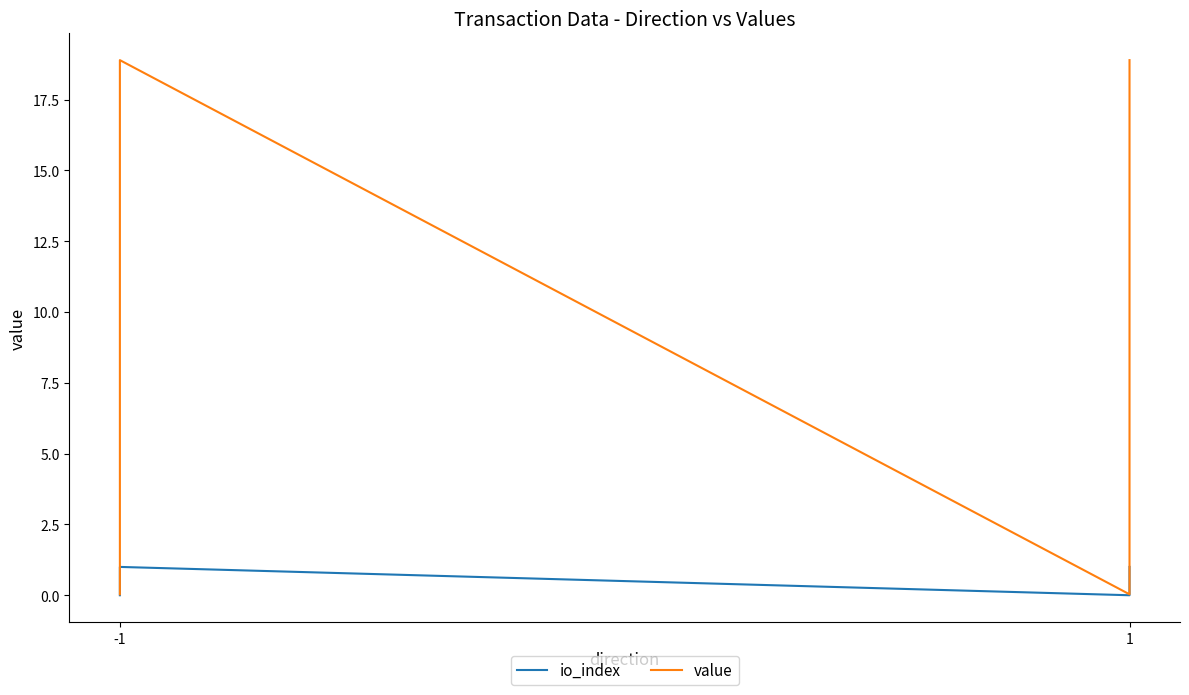

How many values in the value series are below 18?

2